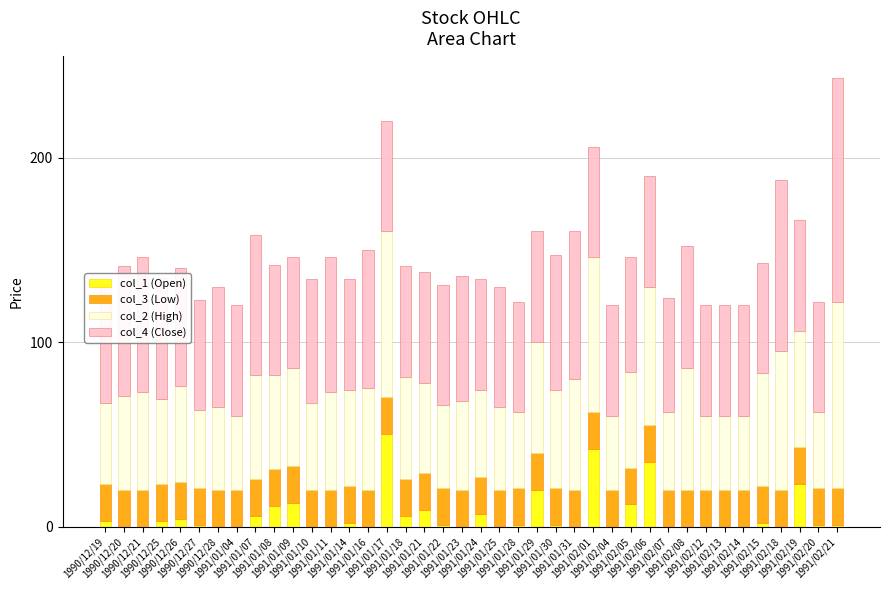

Are the bars grouped side by side (vs. stacked)?

No